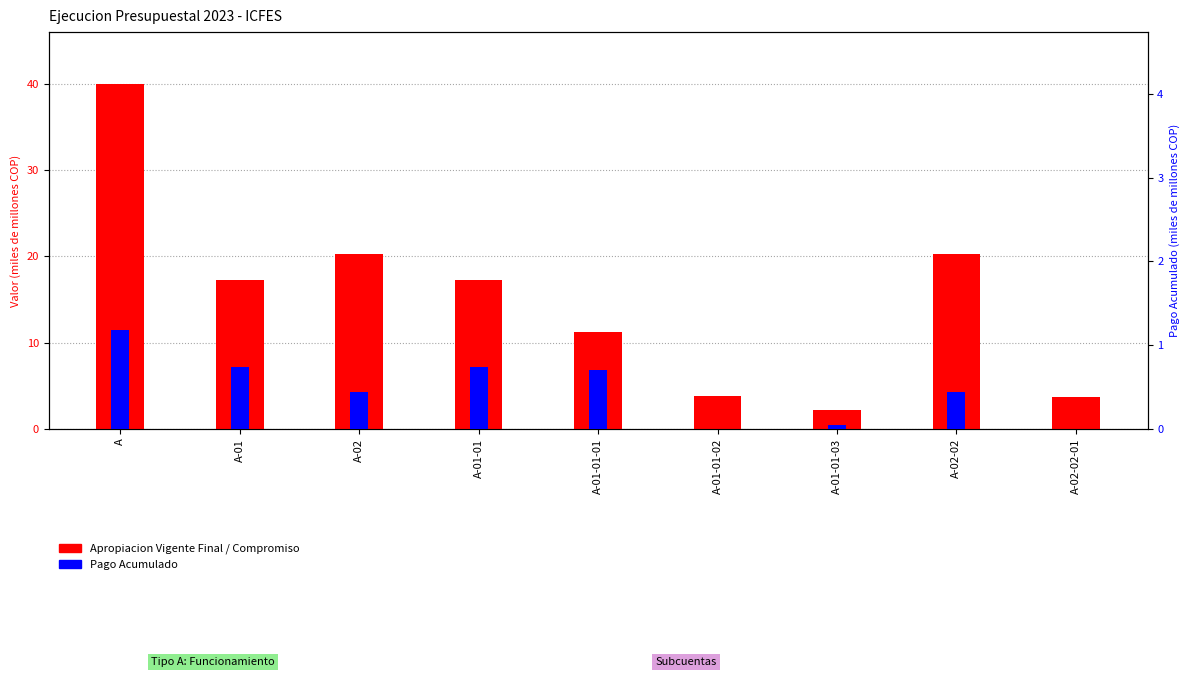

At how many categories does at least one series exceed 0?

9